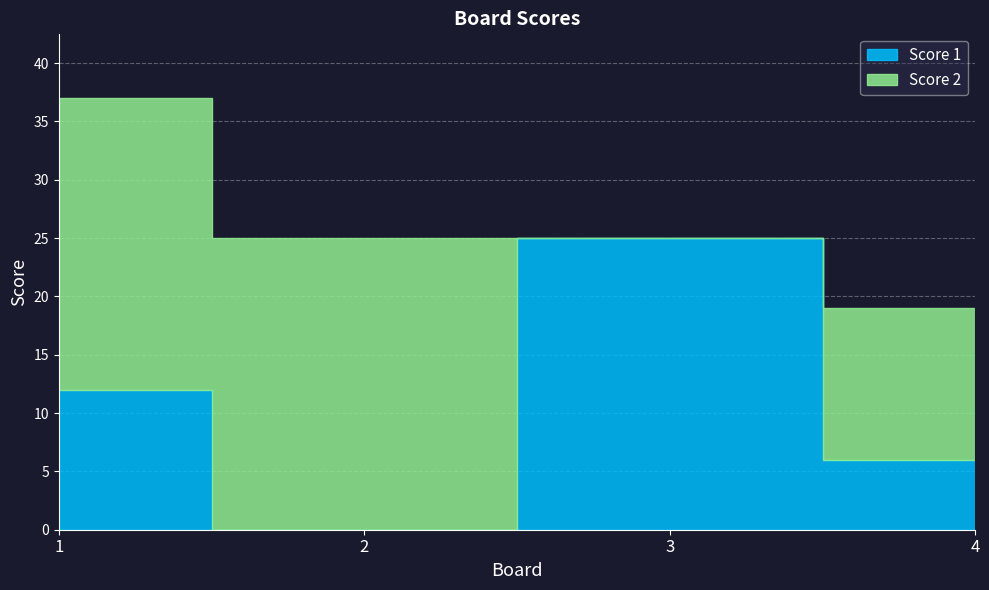

What is the value of the Score 1 point at the 4th from the left?

6